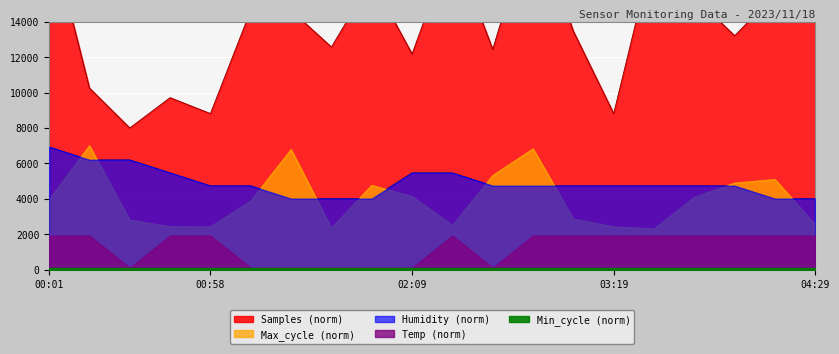

List the labels in order of Temp value, largest first.

00:01, 00:16, 00:44, 00:58, 02:23, 02:51, 03:05, 03:19, 03:33, 03:47, 04:01, 04:15, 04:29, 00:30, 01:13, 01:27, 01:41, 01:55, 02:09, 02:37